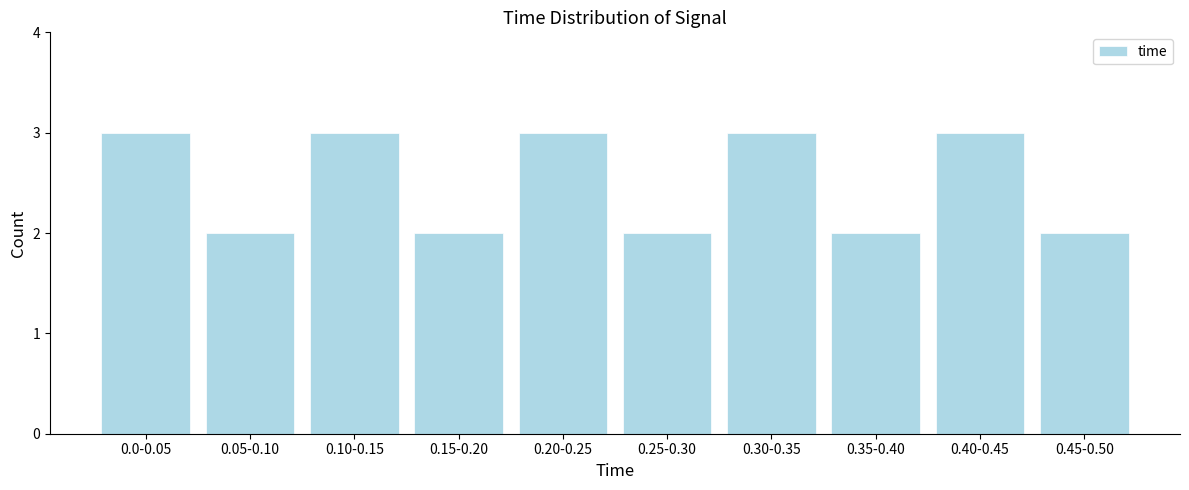

Reading left to right, transcribe all the data shown in this chart.

0.0-0.05=3	0.05-0.10=2	0.10-0.15=3	0.15-0.20=2	0.20-0.25=3	0.25-0.30=2	0.30-0.35=3	0.35-0.40=2	0.40-0.45=3	0.45-0.50=2